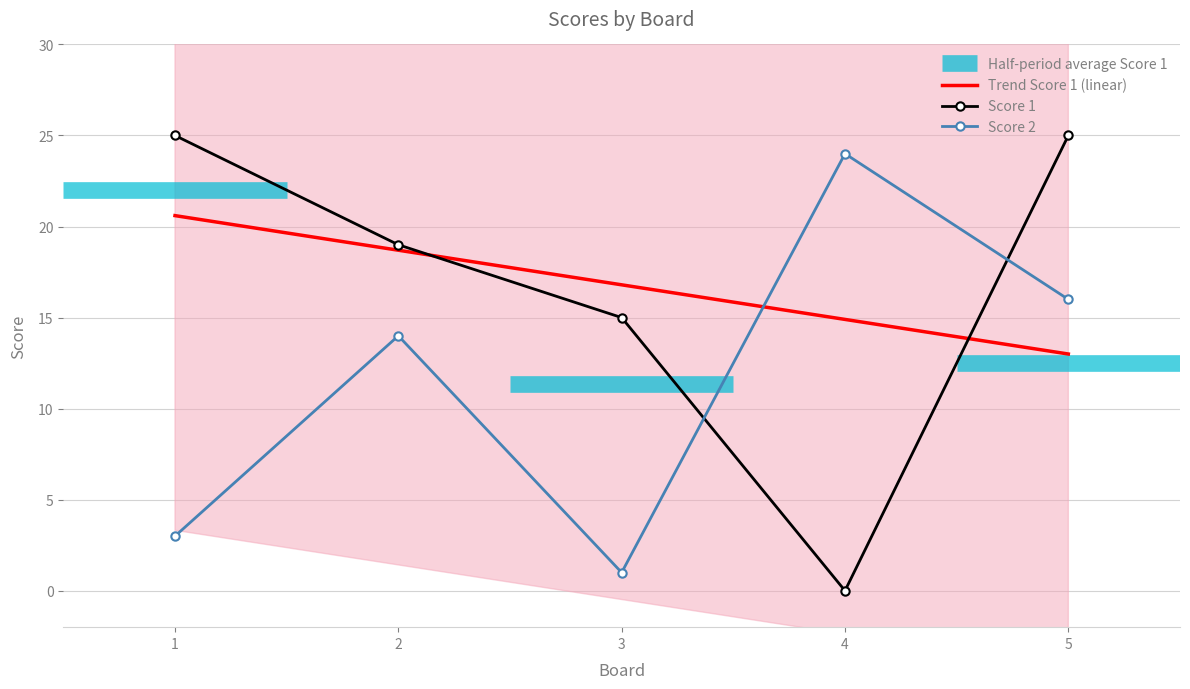

How many data points does each series have?

5